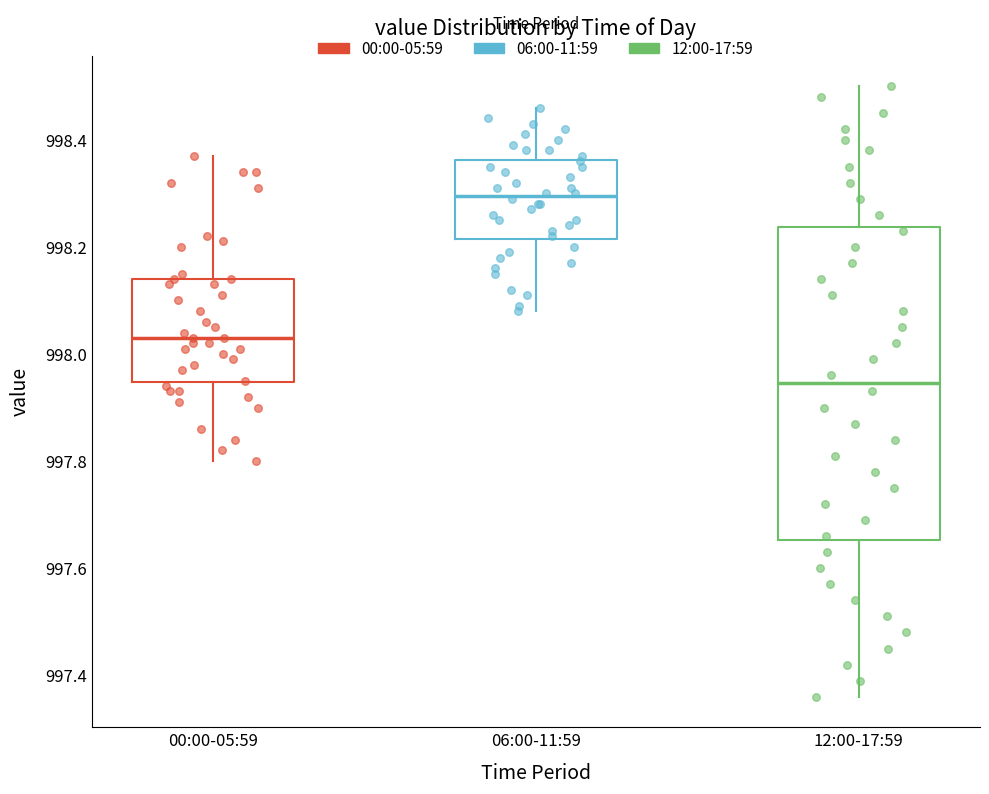

Reading left to right, read every box against the y-axis: the position of its median line, the range the box covers, and the ends of its whiskers. The values are not printed on the chart, so give them approximately, as read against the axis.

00:00-05:59: median 998.04, box 997.94 to 998.14, whiskers 997.80 to 998.38
06:00-11:59: median 998.30, box 998.22 to 998.36, whiskers 998.08 to 998.46
12:00-17:59: median 997.94, box 997.66 to 998.24, whiskers 997.36 to 998.50